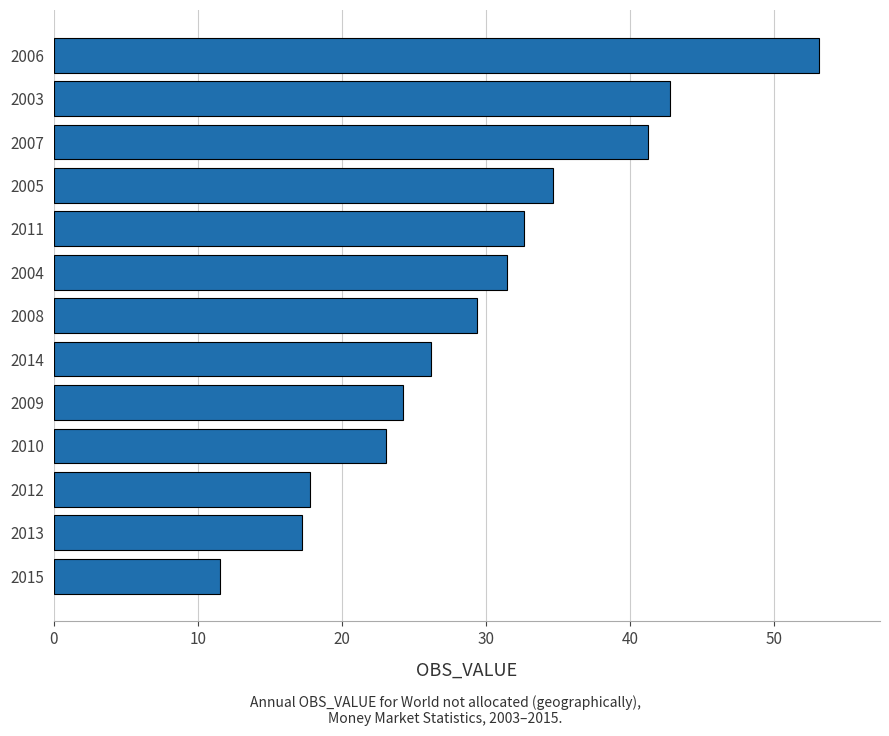

Rank the categories by value from lowest to highest.

2015, 2013, 2012, 2010, 2009, 2014, 2008, 2004, 2011, 2005, 2007, 2003, 2006